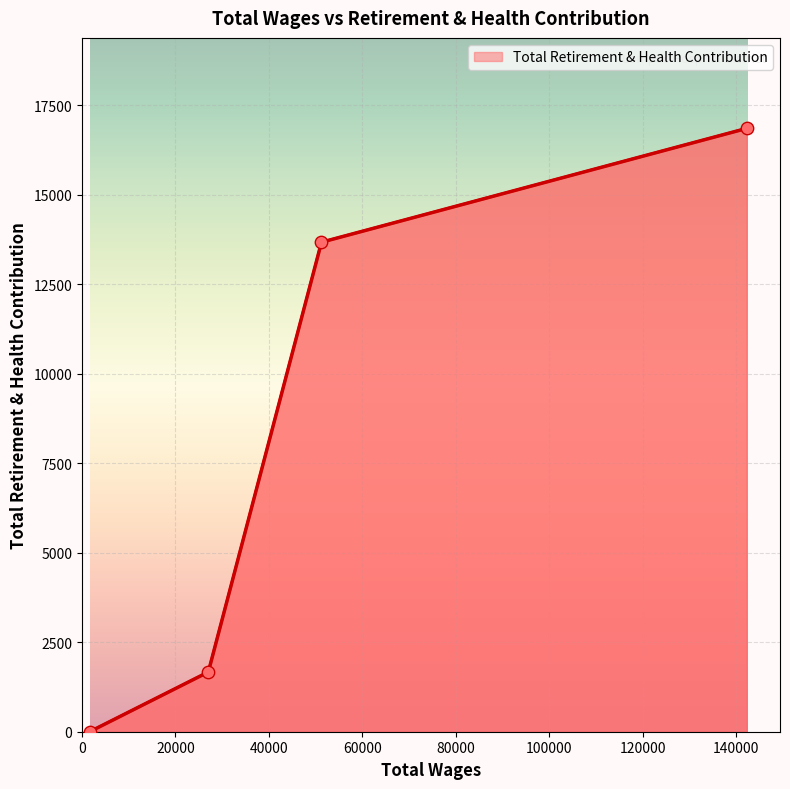

What is the change in value from Dir Rehabilitation Services to Physical Therapist (Per Diem)?

+13669